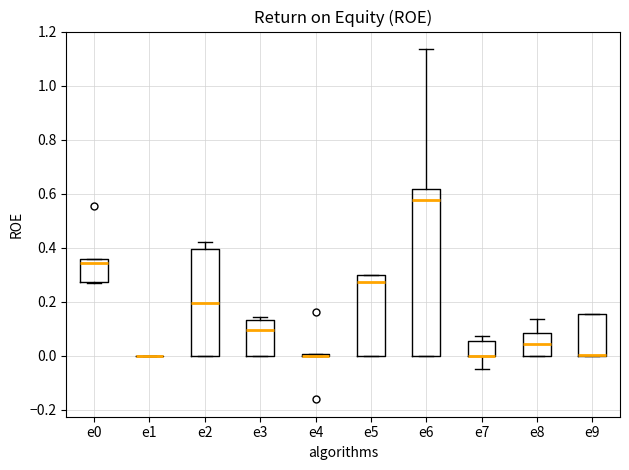

Where does the median line of the box for e5 sit on the y-axis? The values are not printed on the chart, so give them approximately, as read against the axis.

0.28